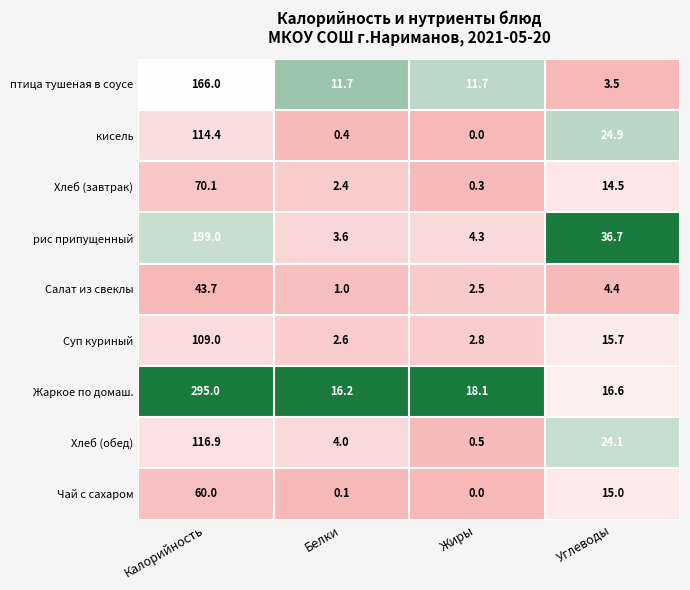

At which category is the sum across all series the highest?

Калорийность